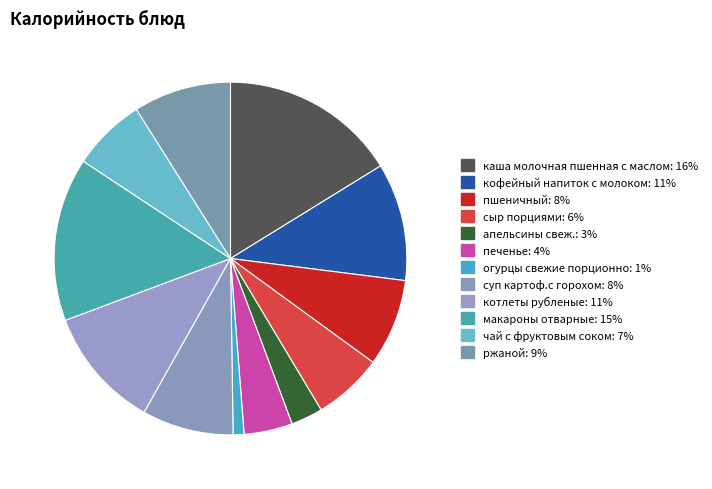

Does суп картоф.с горохом represent more than half of the total?

No